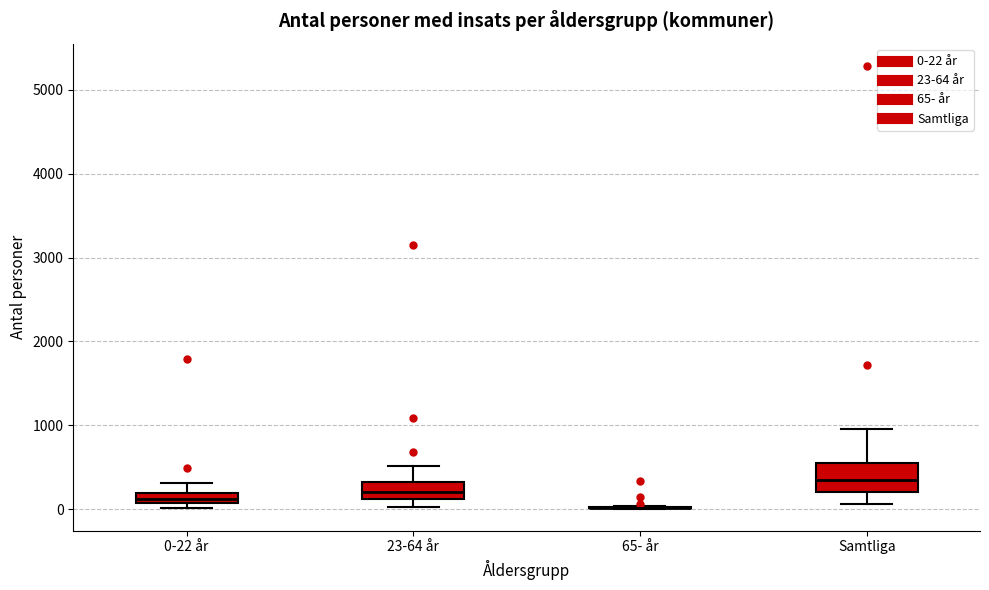

Where does the upper whisker of the box for 23-64 år end on the y-axis? The values are not printed on the chart, so give them approximately, as read against the axis.

500